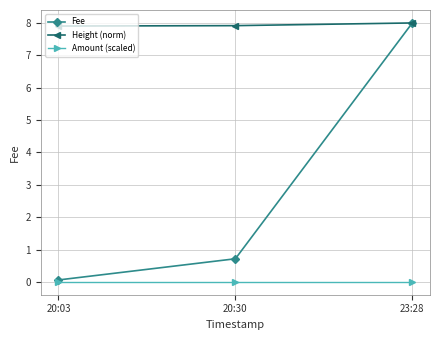

List the series in order of their overall mean, lowest first.

Amount (scaled), Fee, Height (norm)